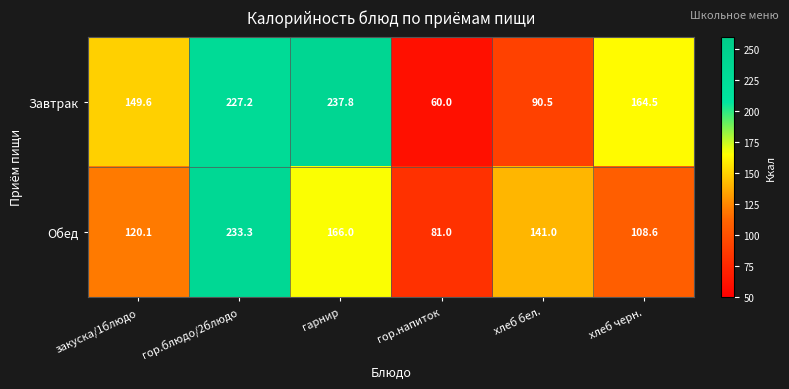

At how many categories does at least one series exceed 155?

3